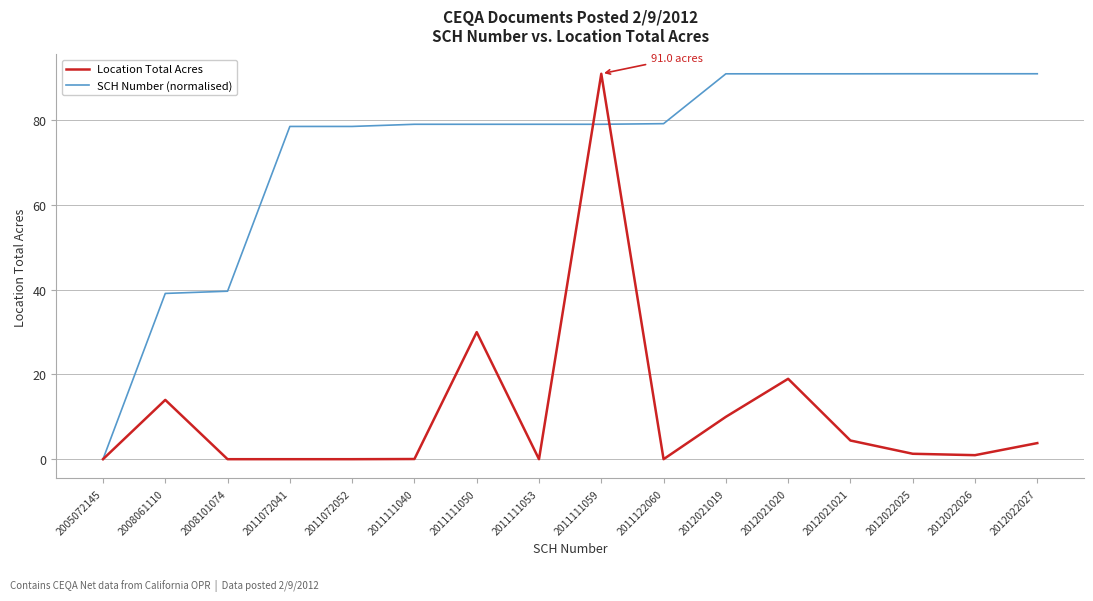

Is the value of Location Total Acres at 2012021021 greater than the value of SCH Number (normalised) at 2011111059?

No